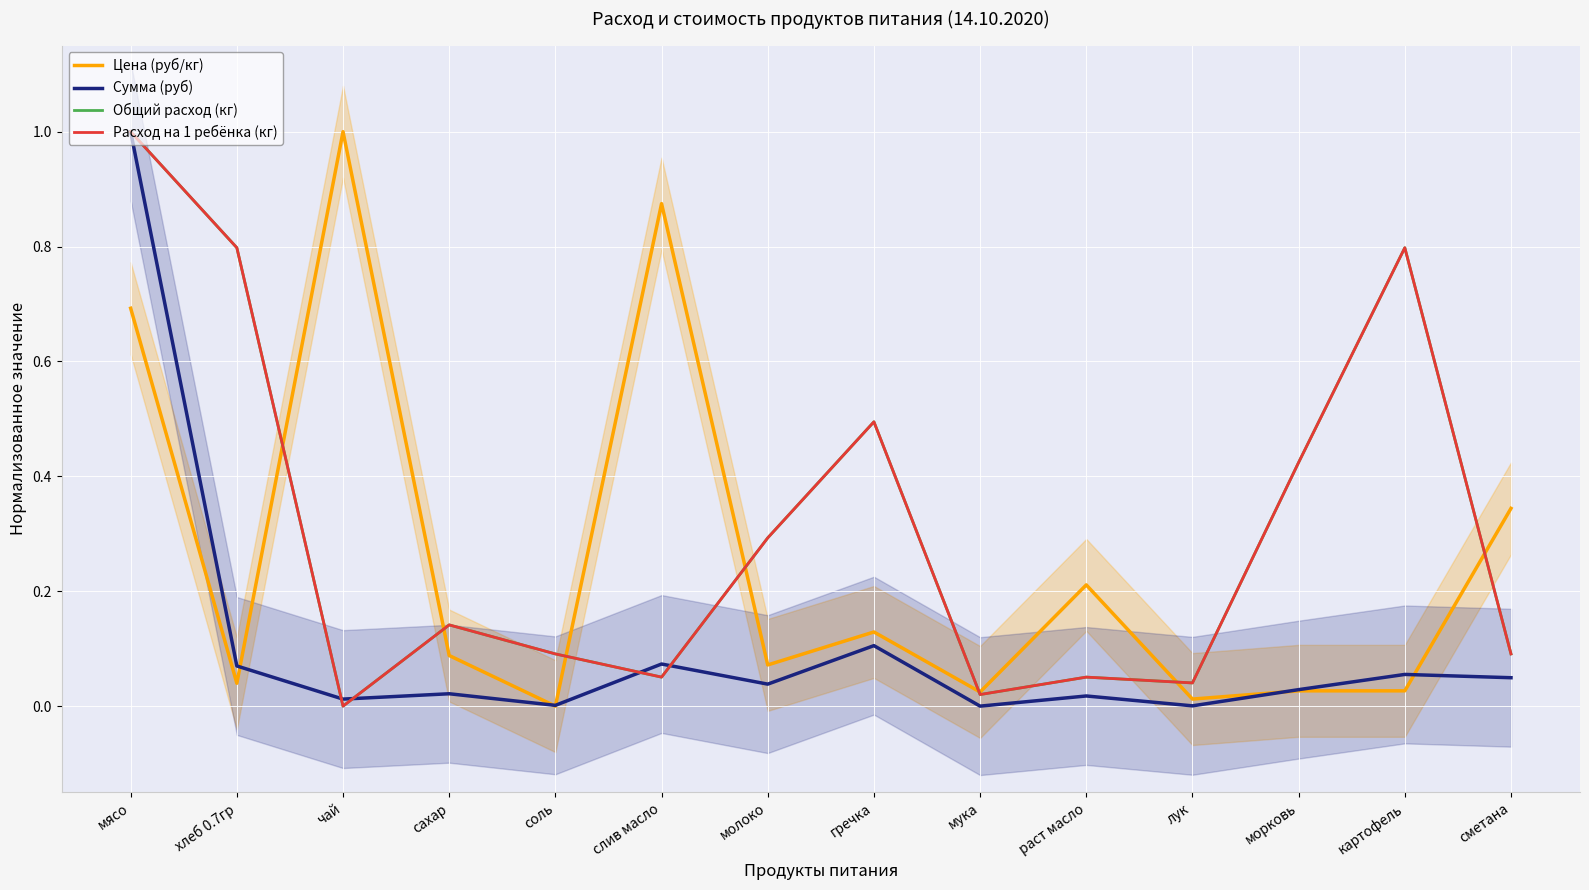

Which label corresponds to the largest value in the chart?

чай